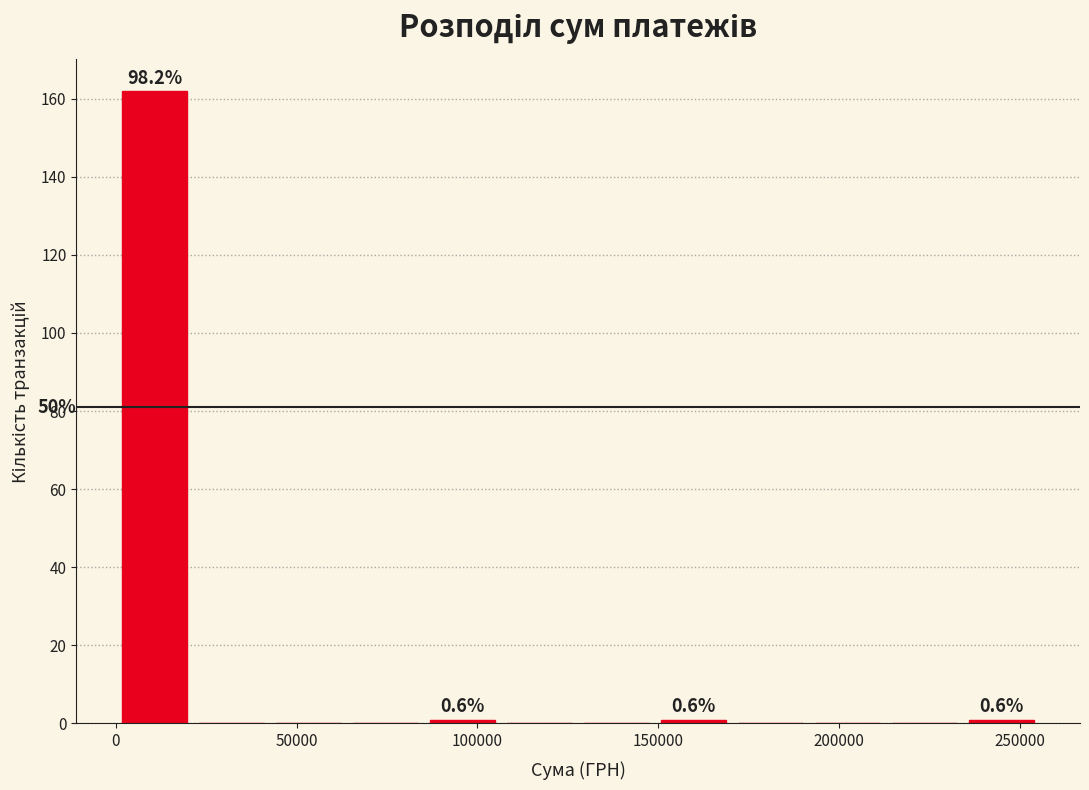

Over which range of the x-axis is the bar tallest?

0 to 20000